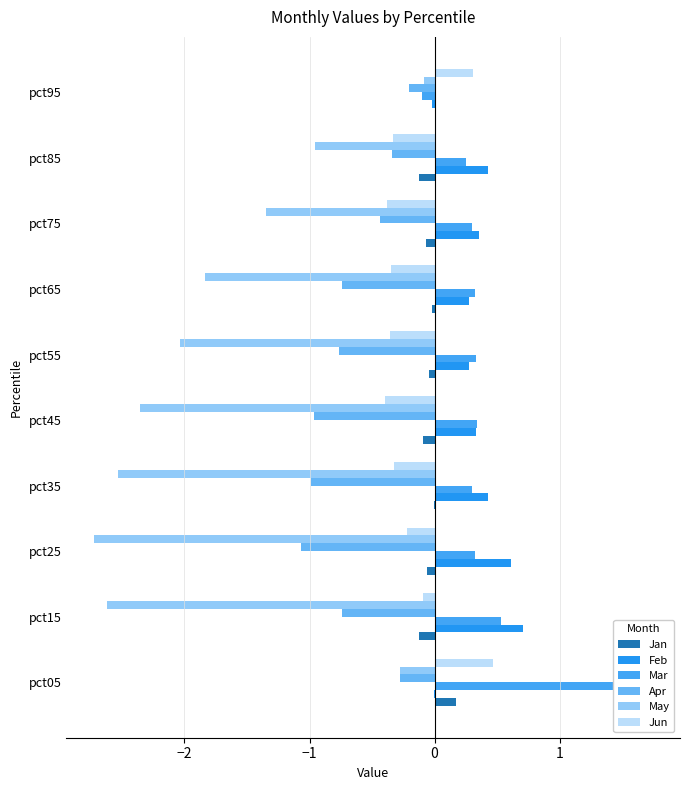

Reading right to left, list all the values displayed in this chart.

Jan: 0.0	-0.1	-0.1	-0.0	-0.0	-0.1	-0.0	-0.1	-0.1	0.2
Feb: -0.0	0.4	0.4	0.3	0.3	0.3	0.4	0.6	0.7	-0.0
Mar: -0.1	0.3	0.3	0.3	0.3	0.3	0.3	0.3	0.5	1.7
Apr: -0.2	-0.3	-0.4	-0.7	-0.8	-1.0	-1.0	-1.1	-0.7	-0.3
May: -0.1	-1.0	-1.3	-1.8	-2.0	-2.4	-2.5	-2.7	-2.6	-0.3
Jun: 0.3	-0.3	-0.4	-0.4	-0.4	-0.4	-0.3	-0.2	-0.1	0.5